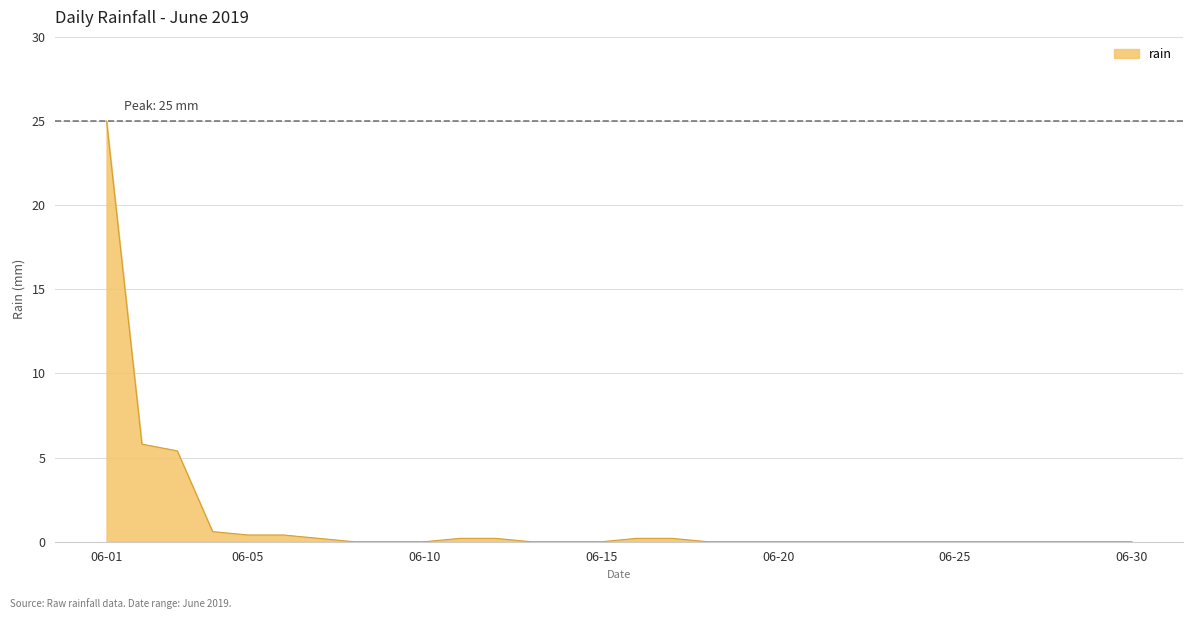

What is the maximum value shown in the chart?

25.0